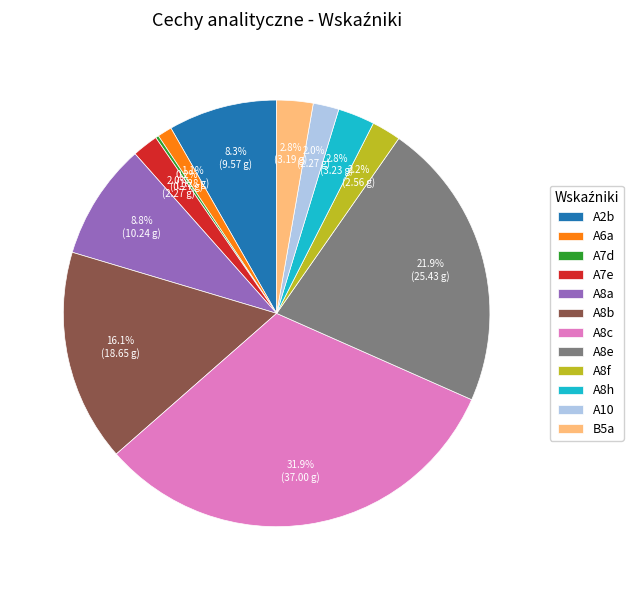

To the nearest percent, what is the average slice percentage?

8%